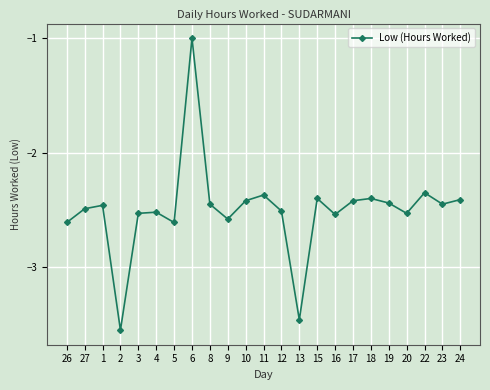

What is the change in value from 2 to 22?

+1.2